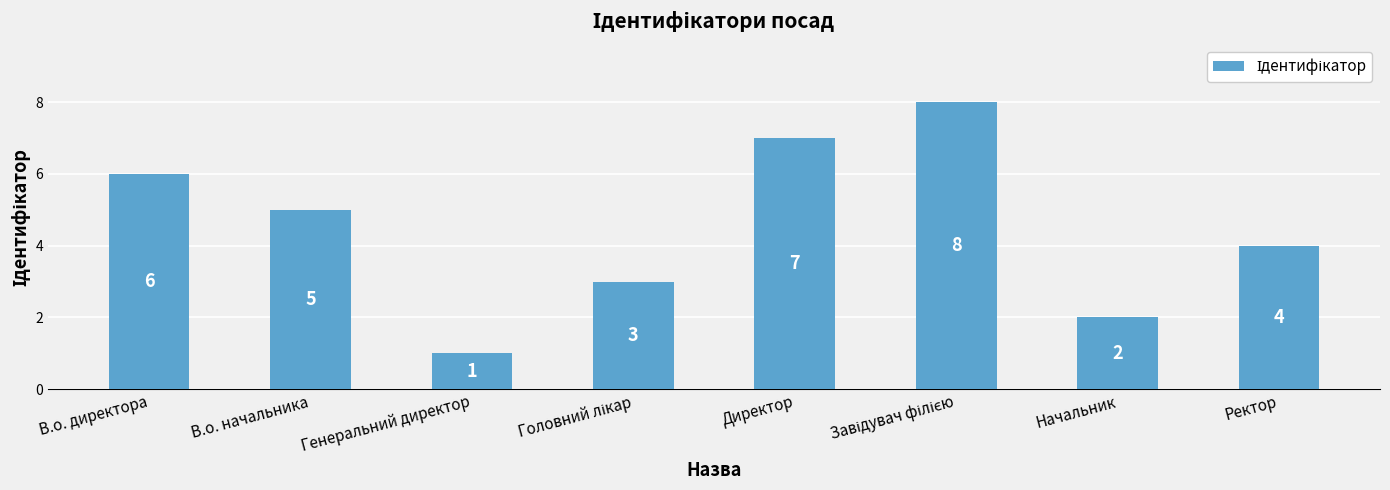

How many categories are shown in the chart?

8